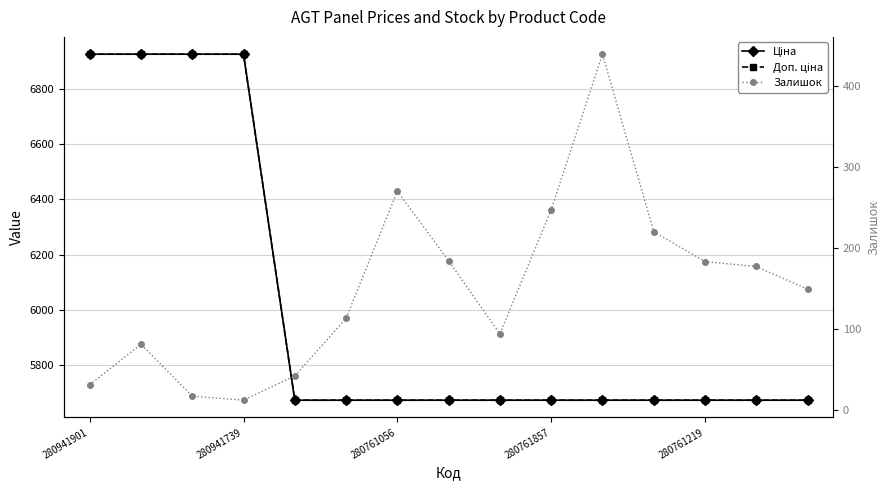

Which series has the largest total across all categories?

Ціна